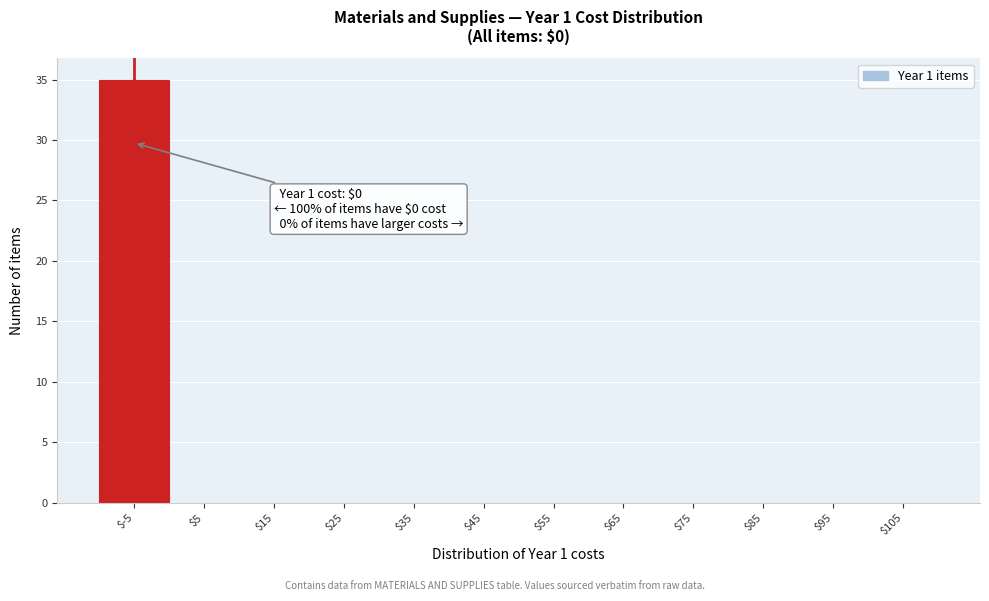

Is it true that the value at $5 is 19?

False